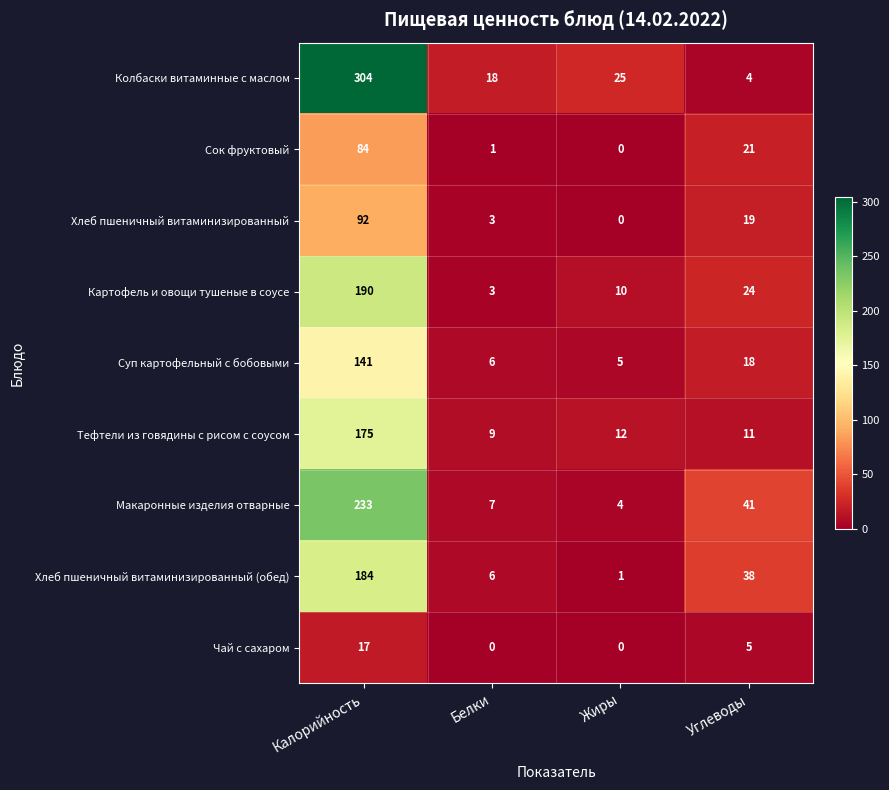

The value of Сок фруктовый at Калорийность is 84. True or false?

True